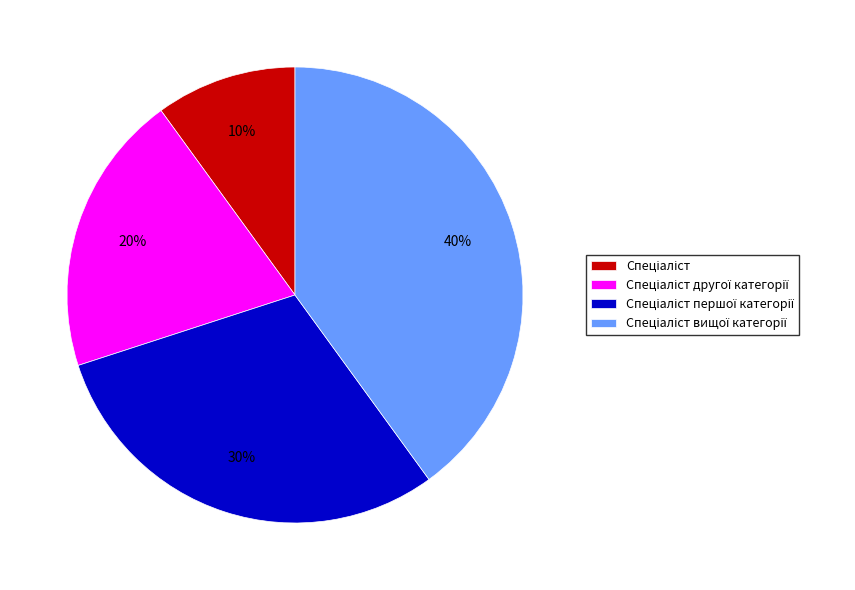

How many slices are in this pie chart?

4